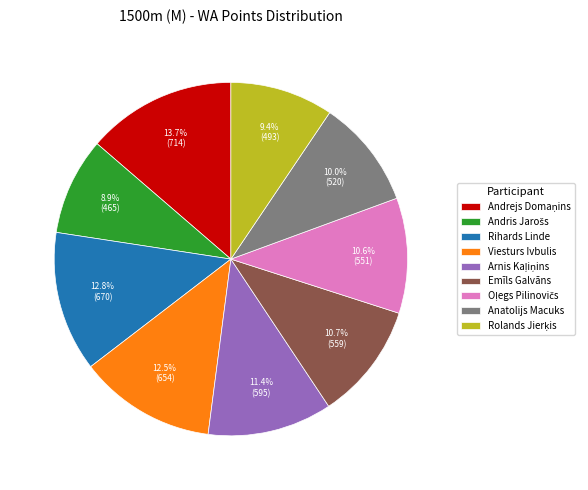

What portion of the pie excludes Rihards Linde?

87.2%